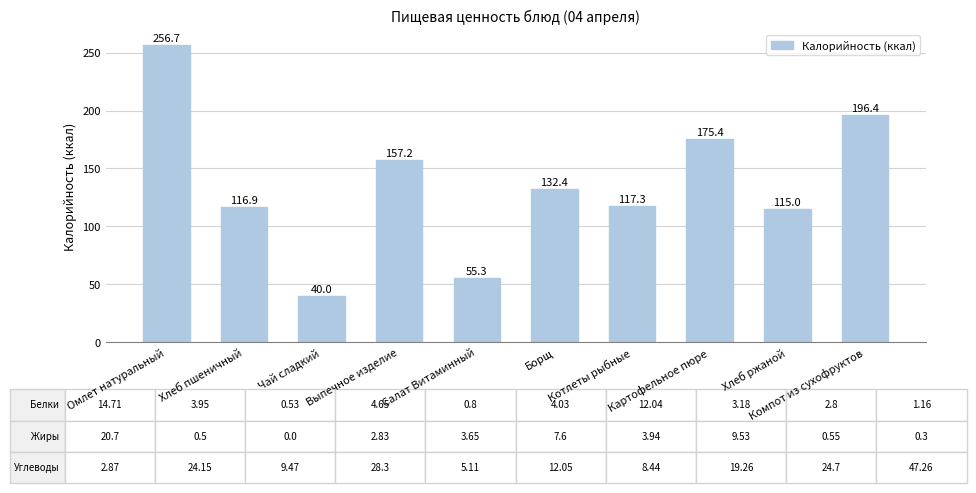

The chart shows a value of 295.7 at Картофельное пюре. True or false?

False